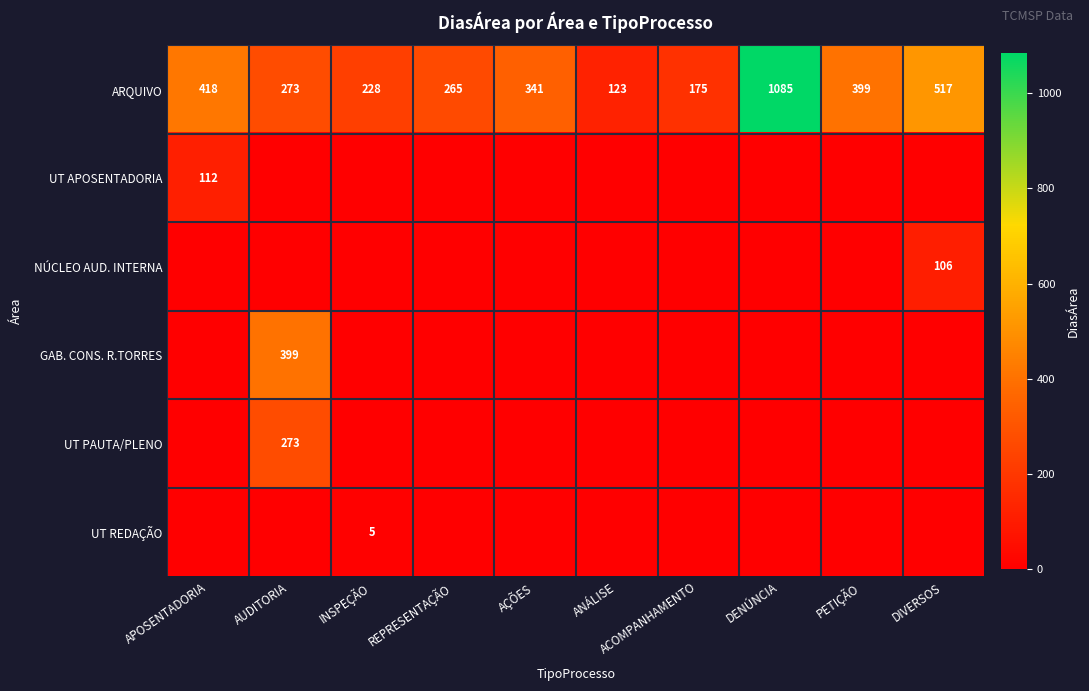

What is the total value across all series at DIVERSOS?

623